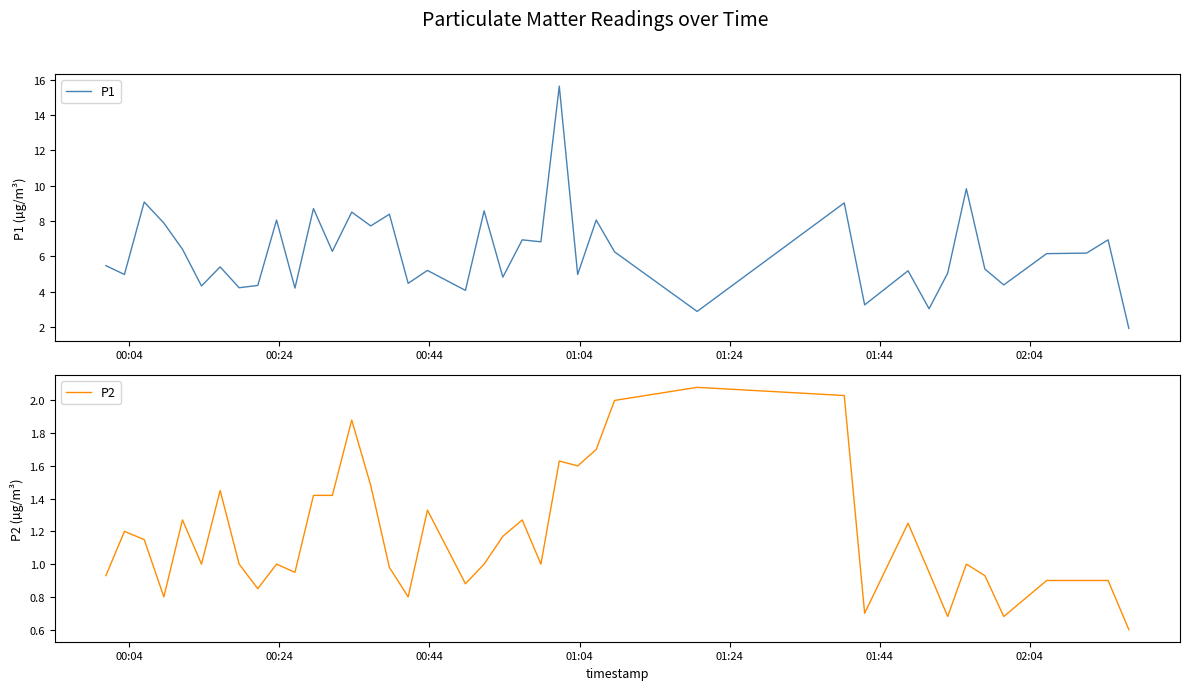

What are all the series names shown in the legend?

P1, P2